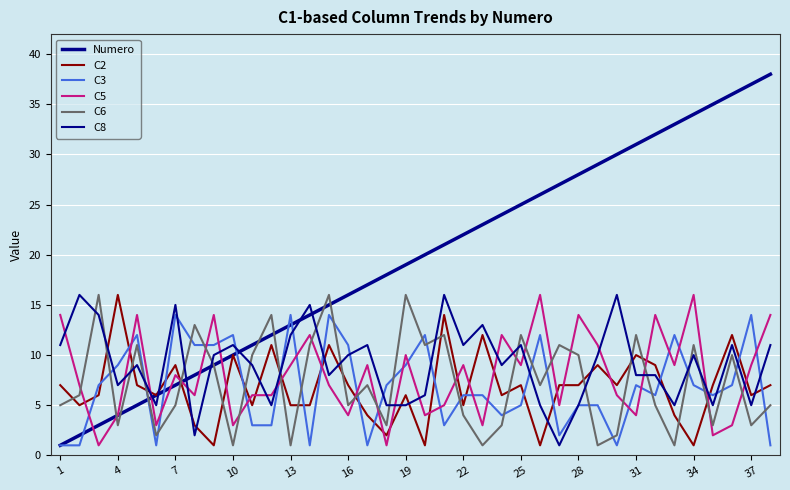

What is the highest value of the C3 series?

14